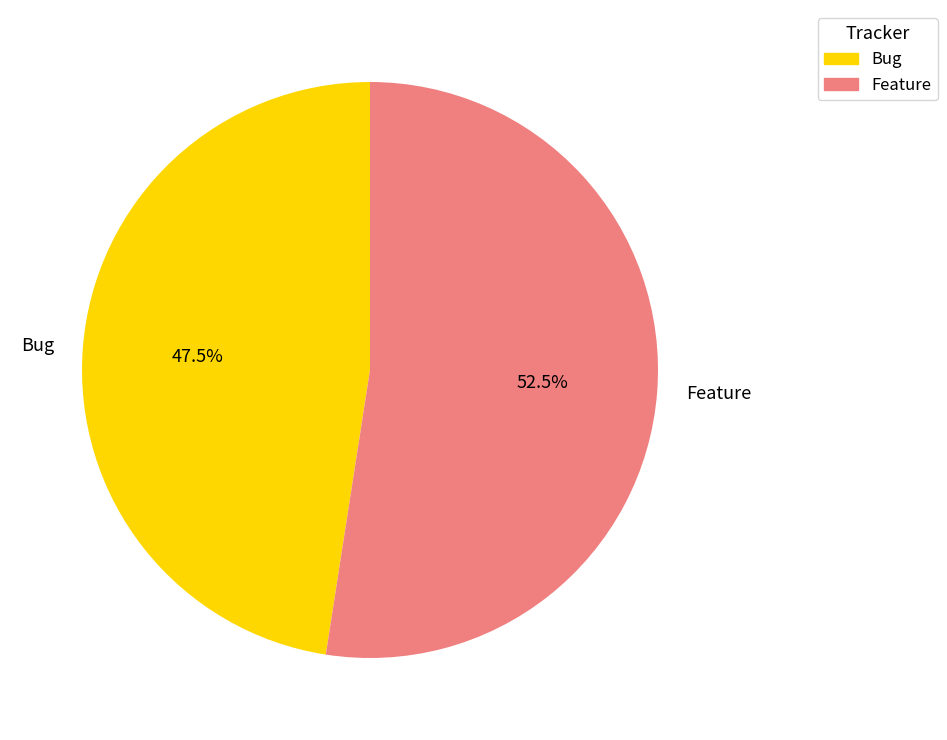

Does any single category account for the majority?

Yes